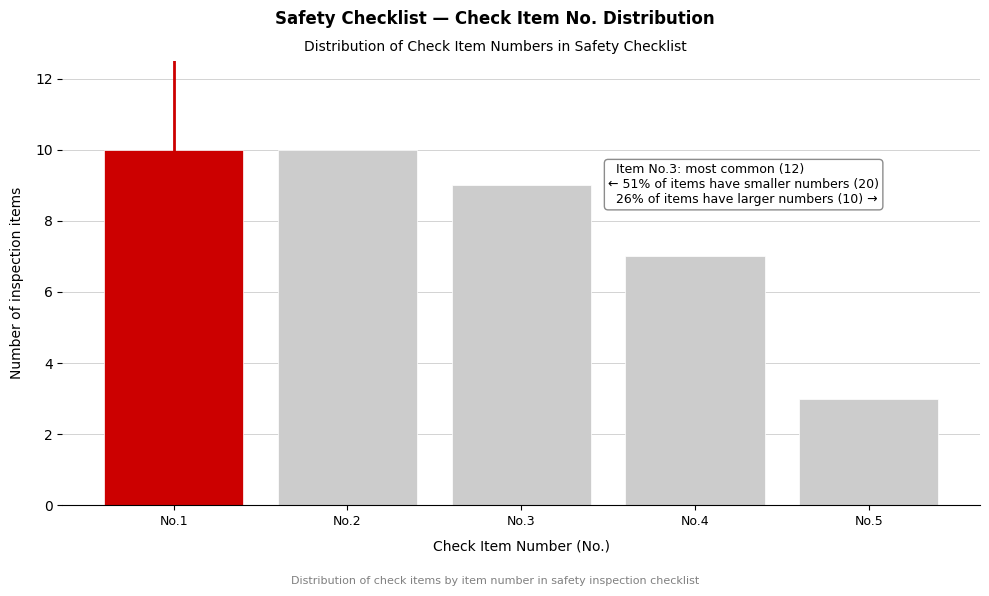

Reading right to left, list all the values displayed in this chart.

No.5=3	No.4=7	No.3=9	No.2=10	No.1=10